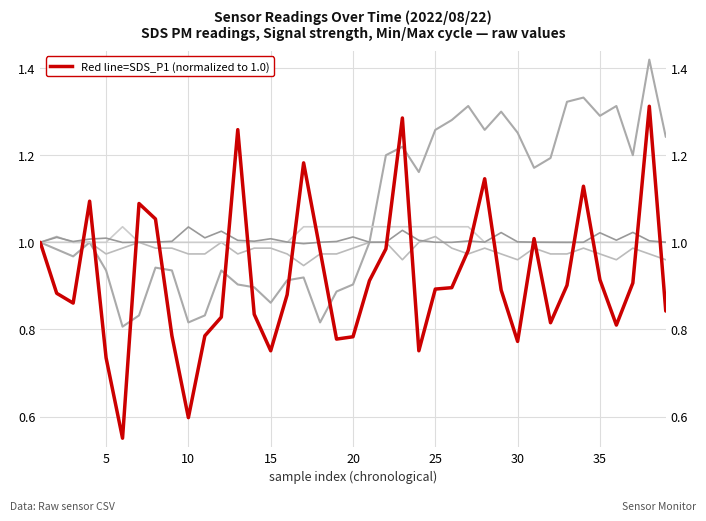

How many distinct data groups are displayed?

5